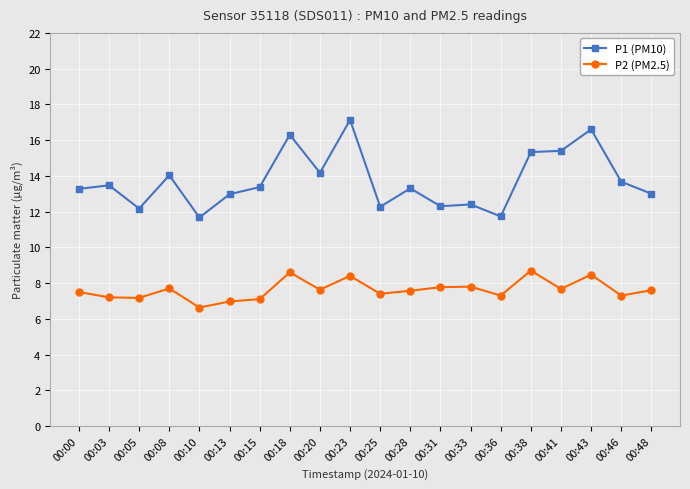

List the series in order of their overall mean, highest first.

P1 (PM10), P2 (PM2.5)